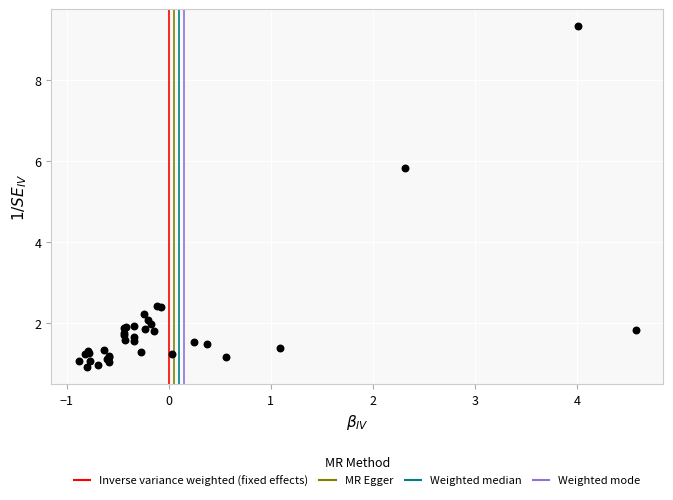

What Y value in the scatter plot is closest to 5?

5.8